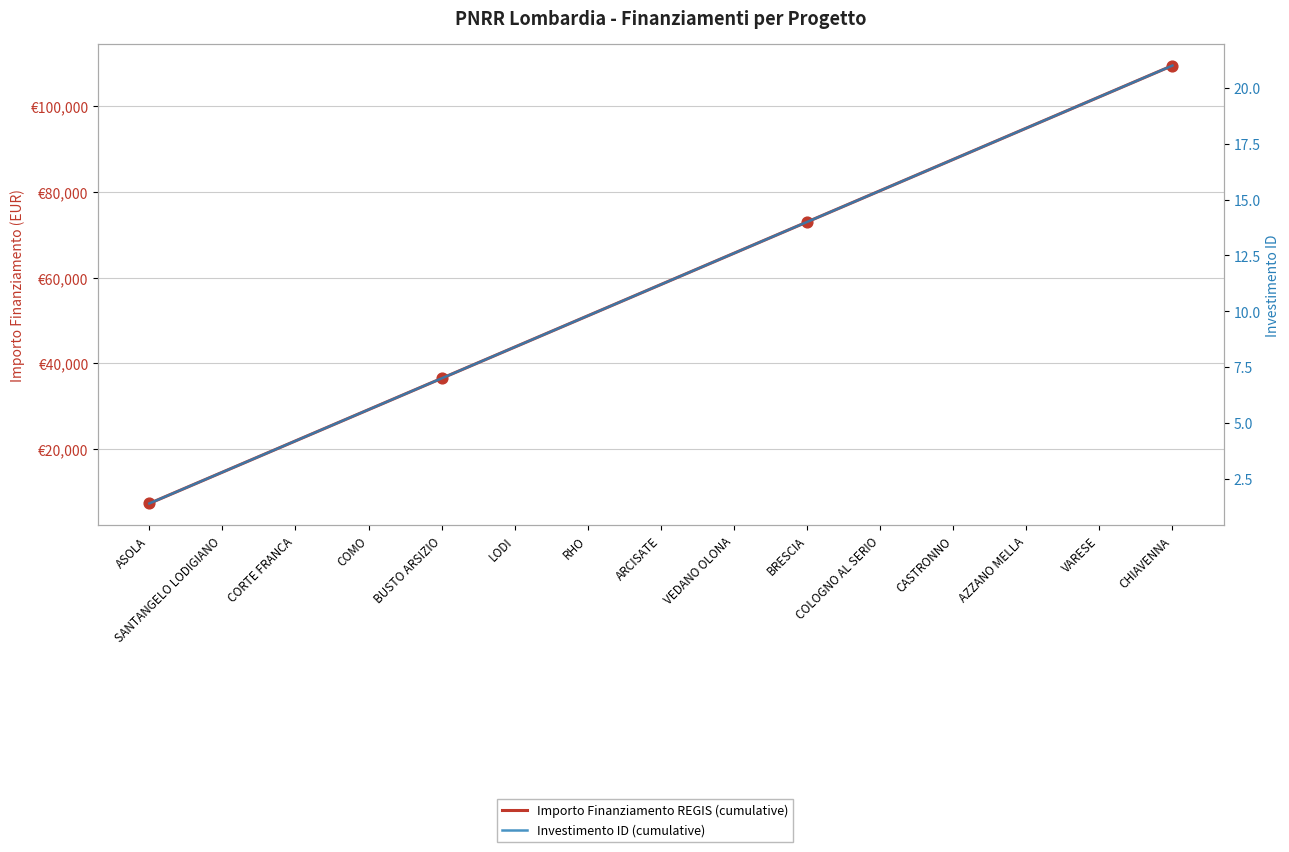

At how many categories does at least one series exceed 1769?

15